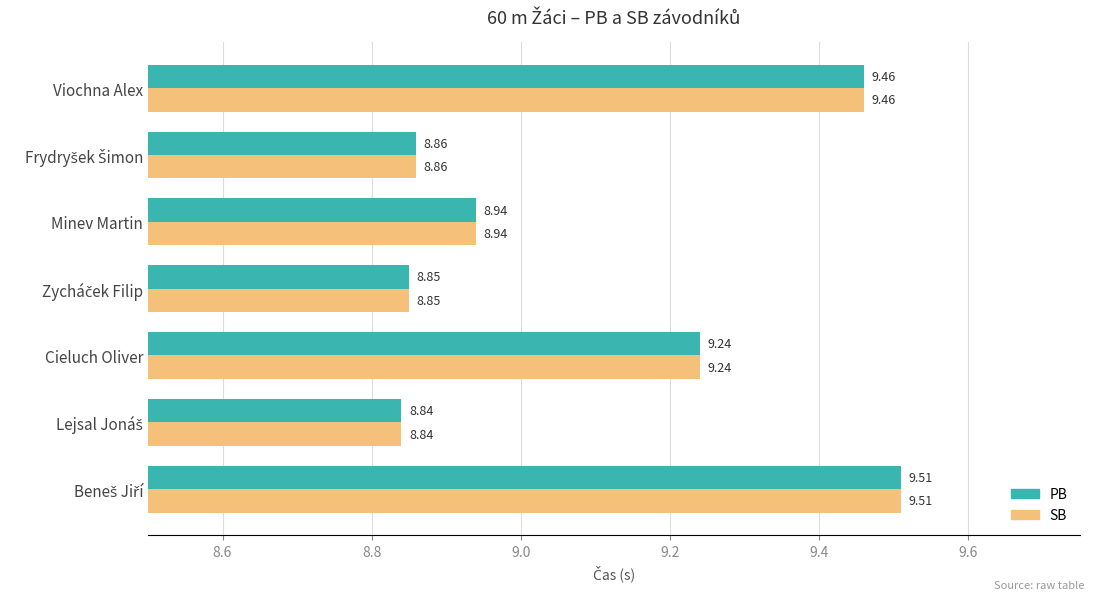

At which label is SB closest to 9?

Minev Martin